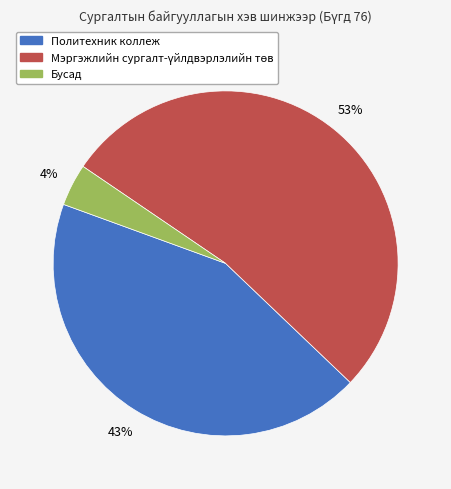

Which category has the smallest portion of the pie?

Бусад